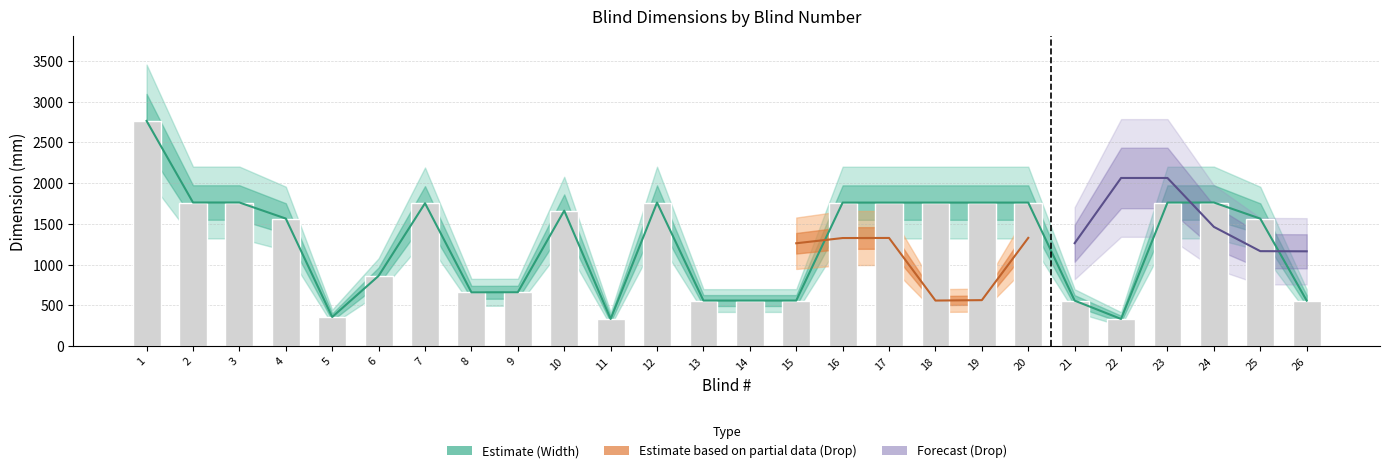

Reading left to right, list all the values displayed in this chart.

2763	1762	1762	1565	357	862	1753	660	661	1662	333	1761	559	559	559	1761	1761	1761	1761	1761	558	333	1761	1762	1564	558